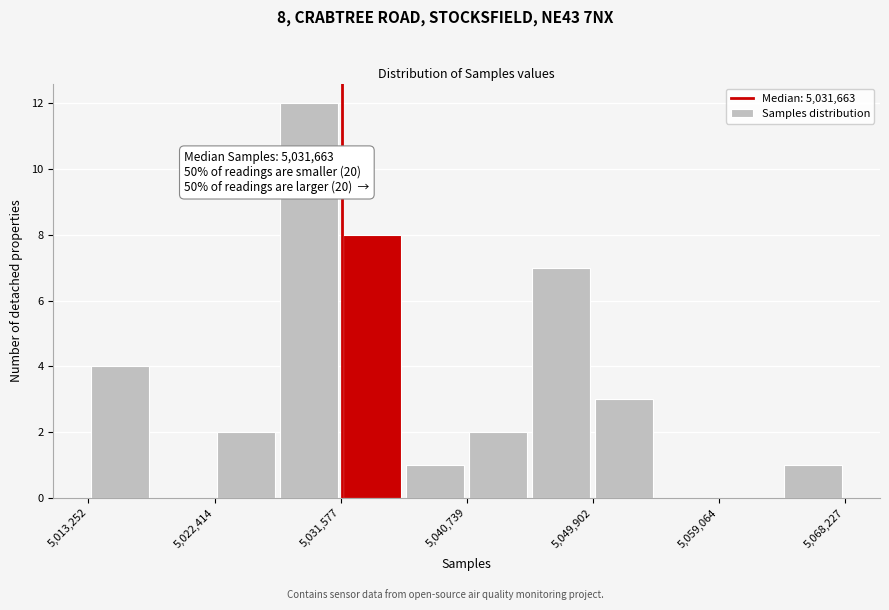

Which range on the x-axis has the tallest bar?

5027000 to 5032000